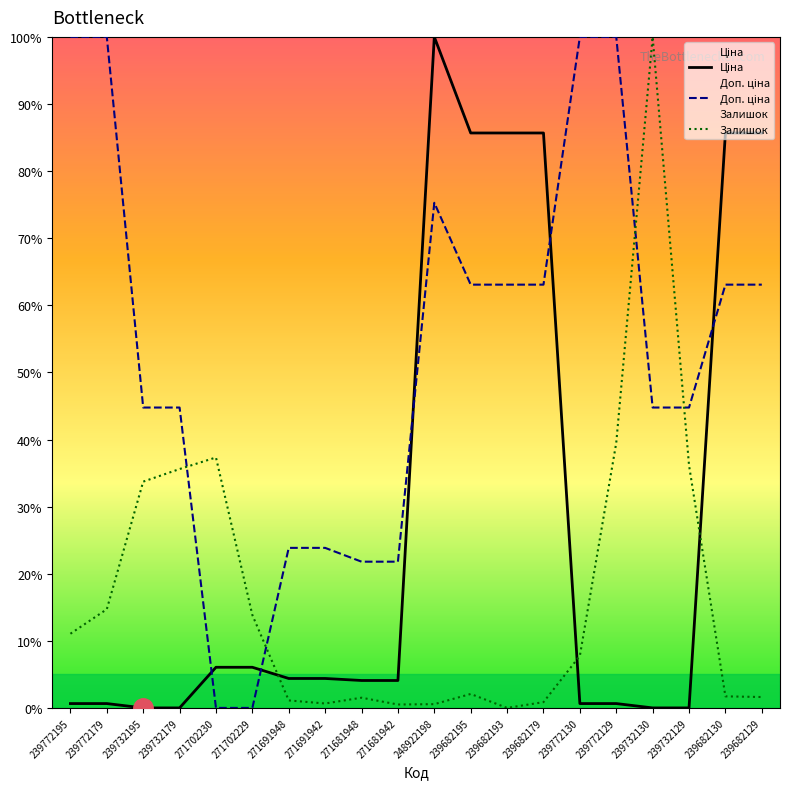

Is it true that Ціна equals 4.1 at 271681948?

True